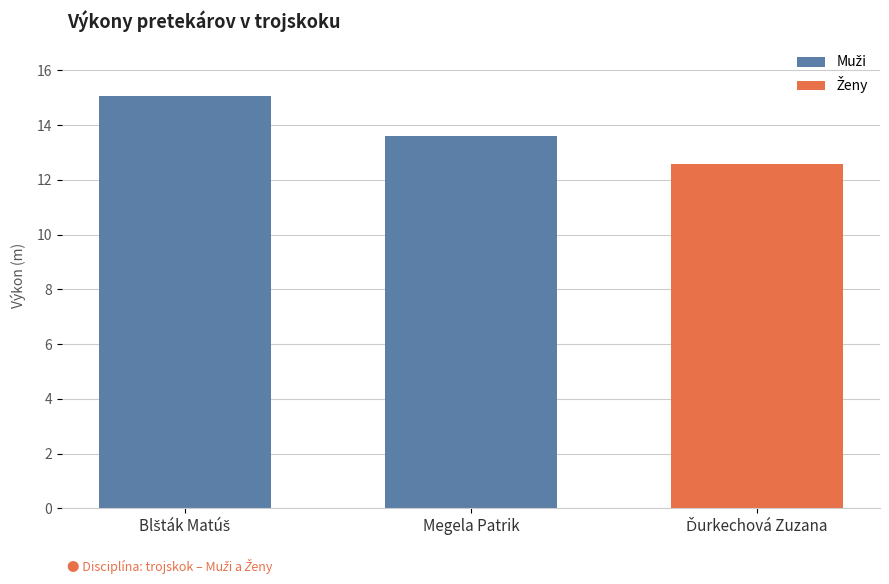

How many values are below 13?

1